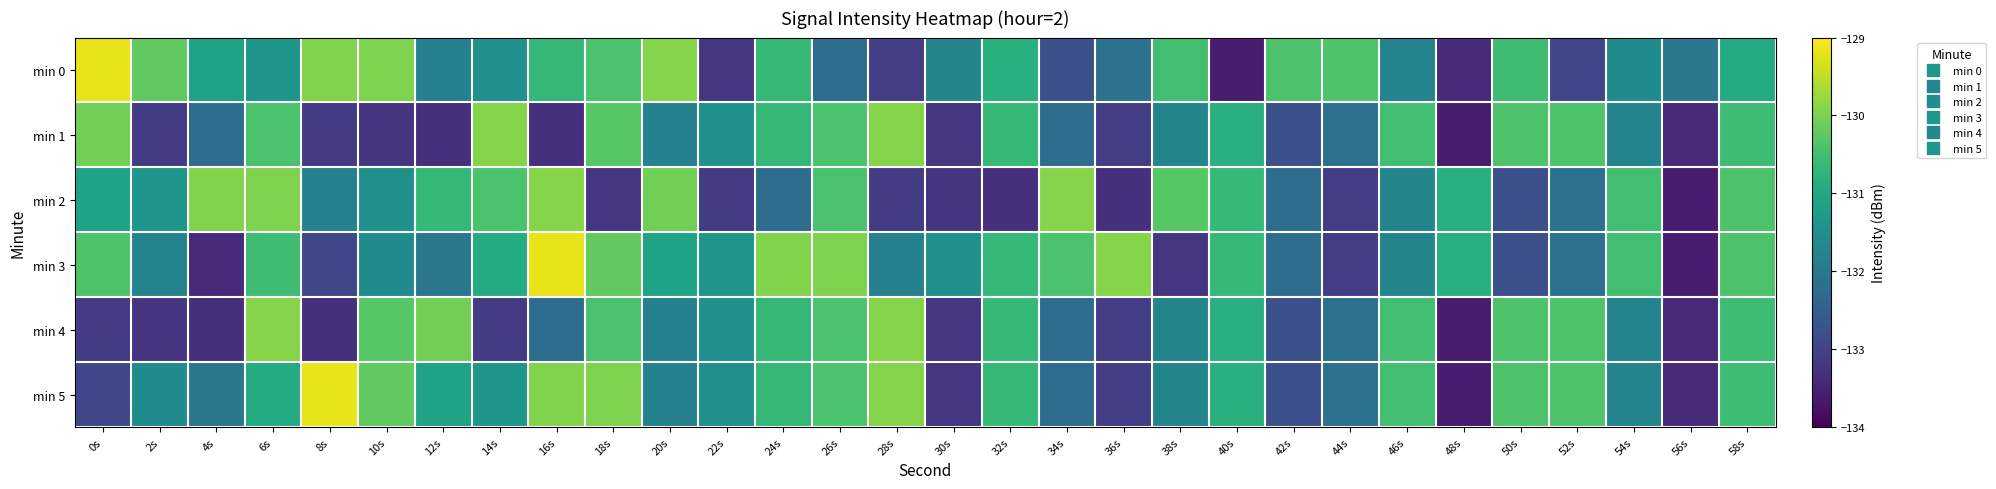

At 4s, list the series in order from smallest to largest.

min 3, min 4, min 1, min 5, min 0, min 2